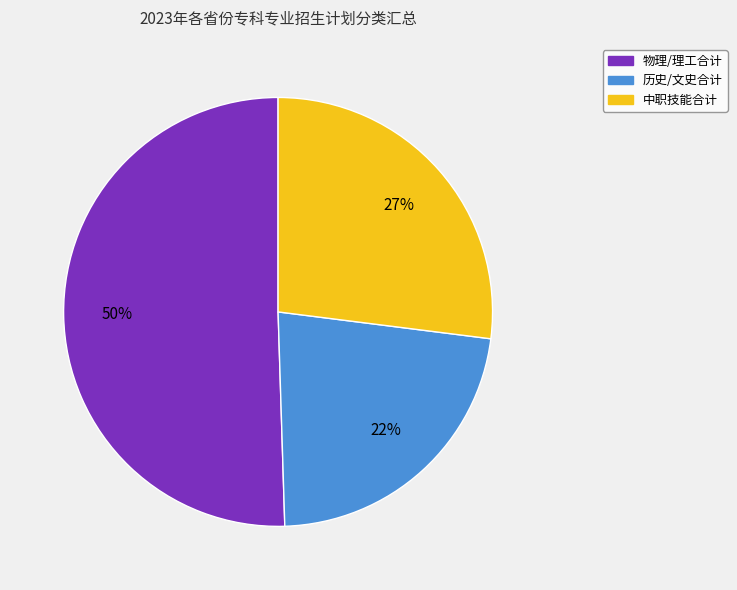

How many segments does this pie chart have?

3